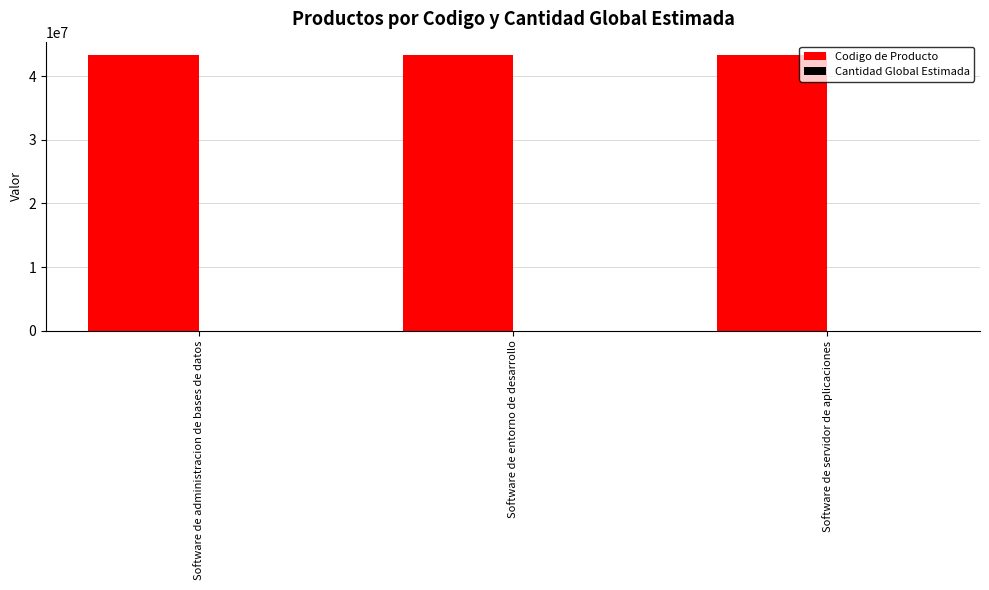

Which series has the largest total across all categories?

Codigo de Producto